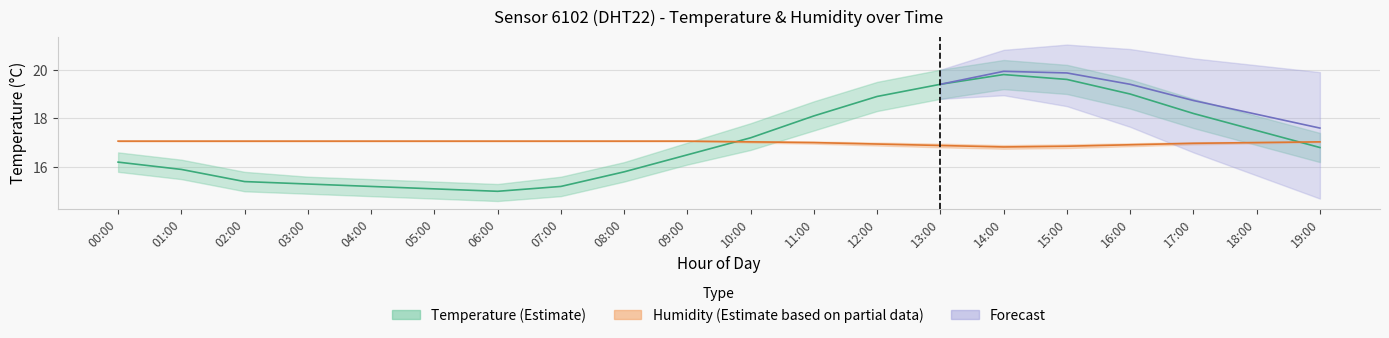

At 04:00, list the series in order from smallest to largest.

temperature, humidity